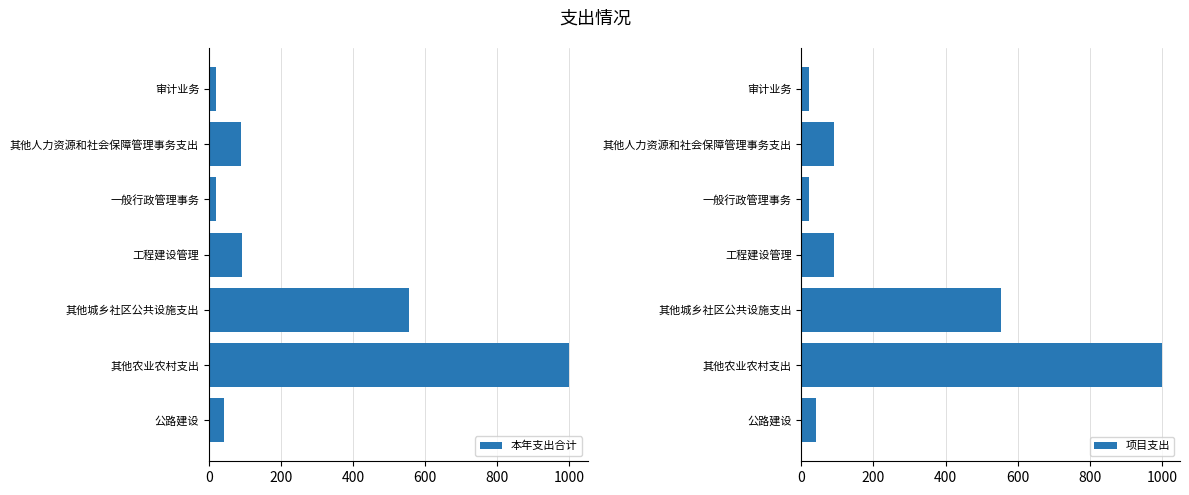

True or false: 本年支出合计 has a value of 90.0 at 其他人力资源和社会保障管理事务支出.

True